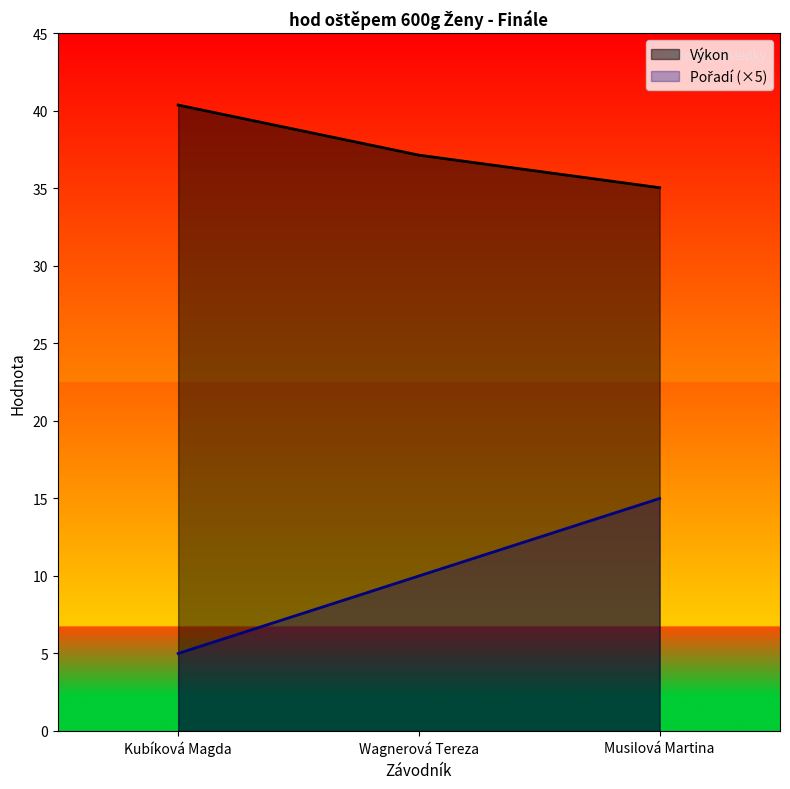

Reading left to right, list all the values displayed in this chart.

Výkon: Kubíková Magda=40.4	Wagnerová Tereza=37.1	Musilová Martina=35.0
Pořadí: Kubíková Magda=5.0	Wagnerová Tereza=10.0	Musilová Martina=15.0